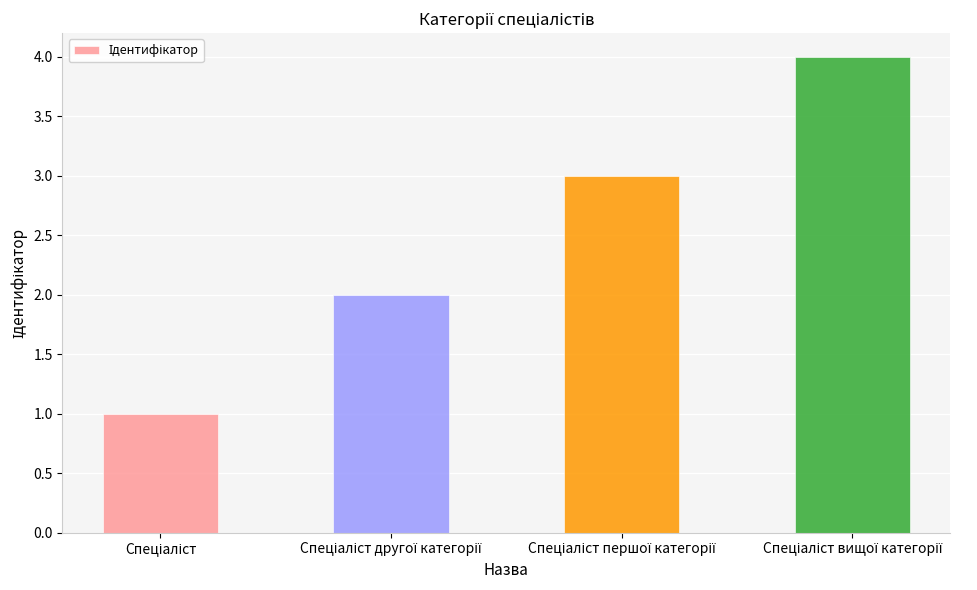

What is the sum of all values?

10